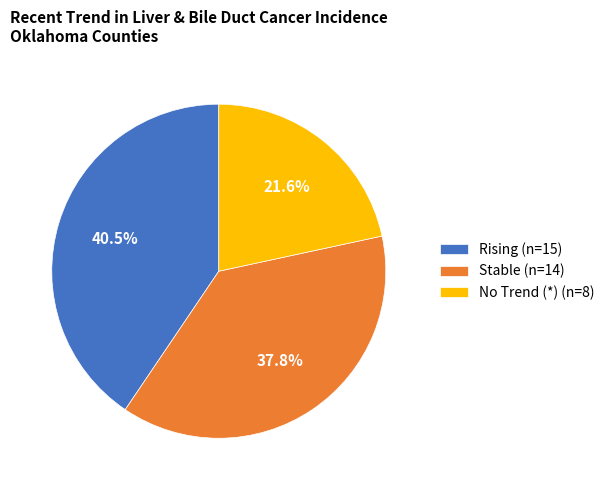

Is there any slice that represents more than half of the pie?

No